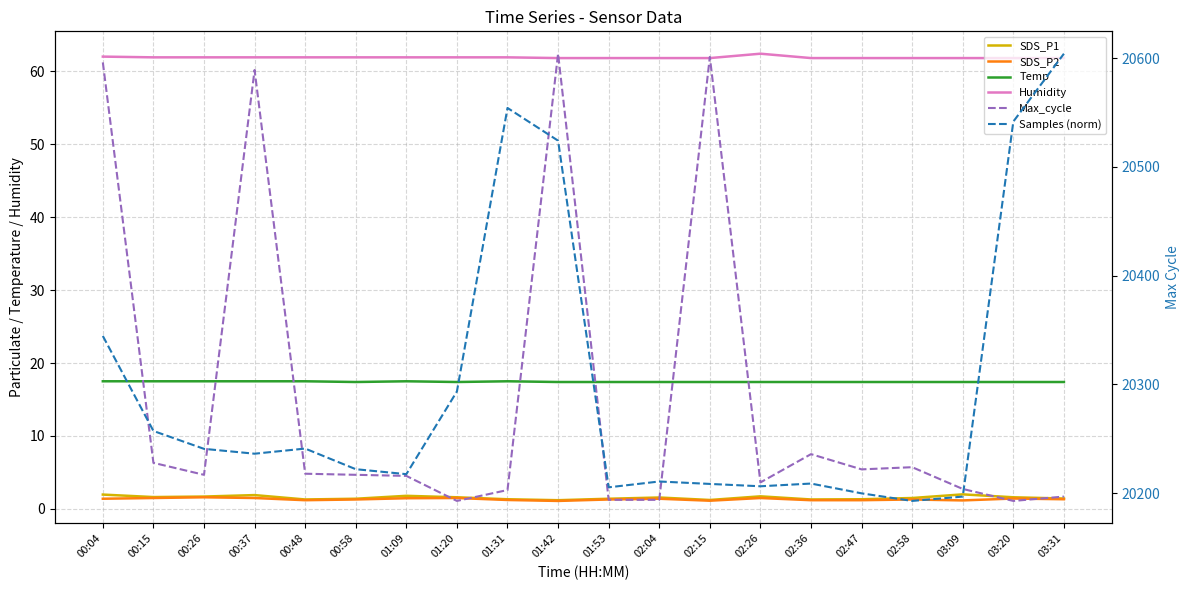

What are all the series names shown in the legend?

SDS_P1, SDS_P2, Temp, Humidity, Max_cycle, Samples (norm)